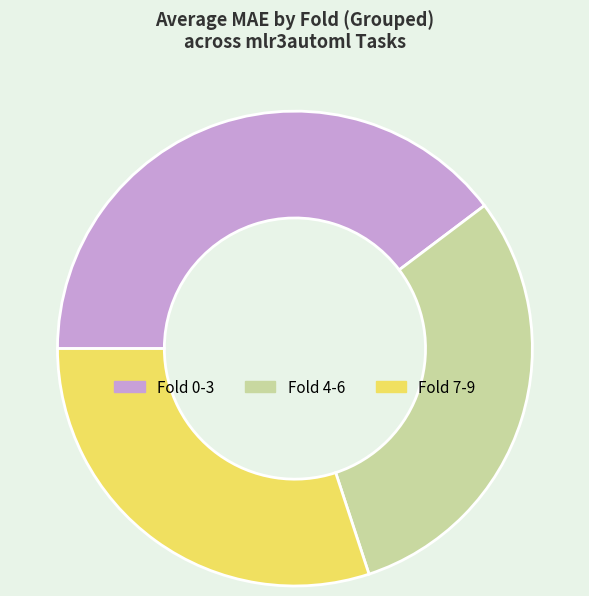

Is there any slice that represents more than half of the pie?

No